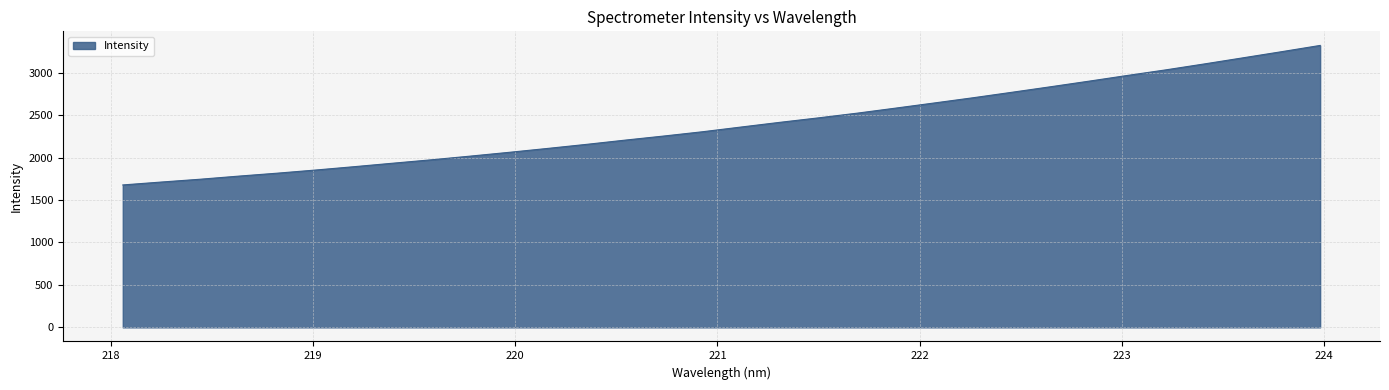

What is the maximum value shown in the chart?

3321.8